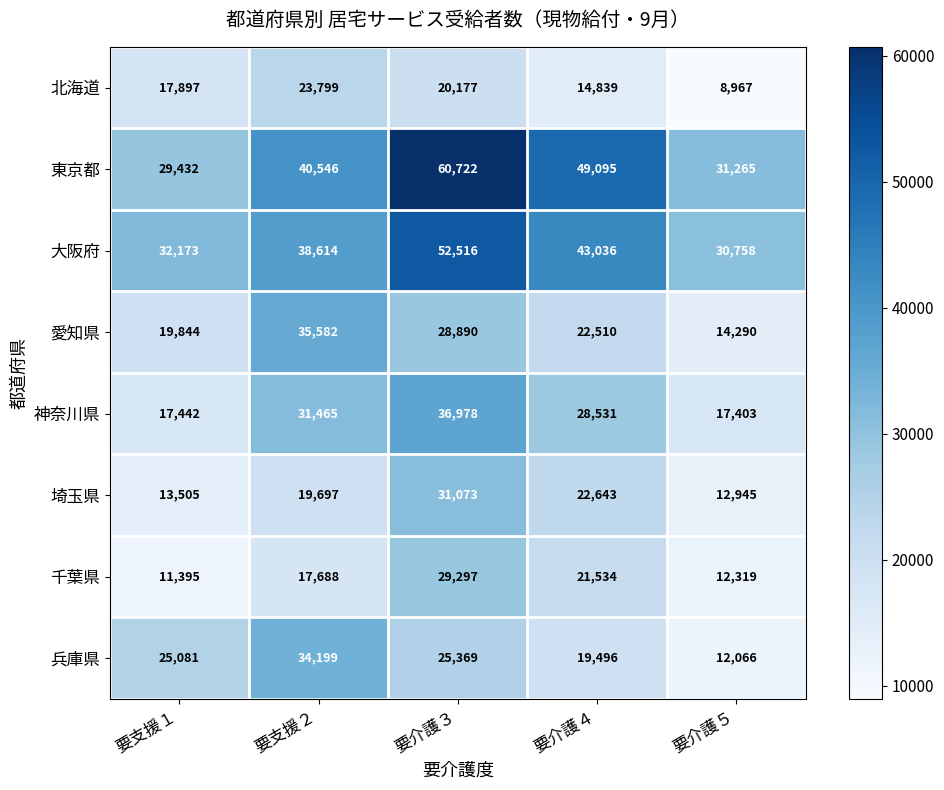

At which label is 千葉県 closest to 20346?

要介護４